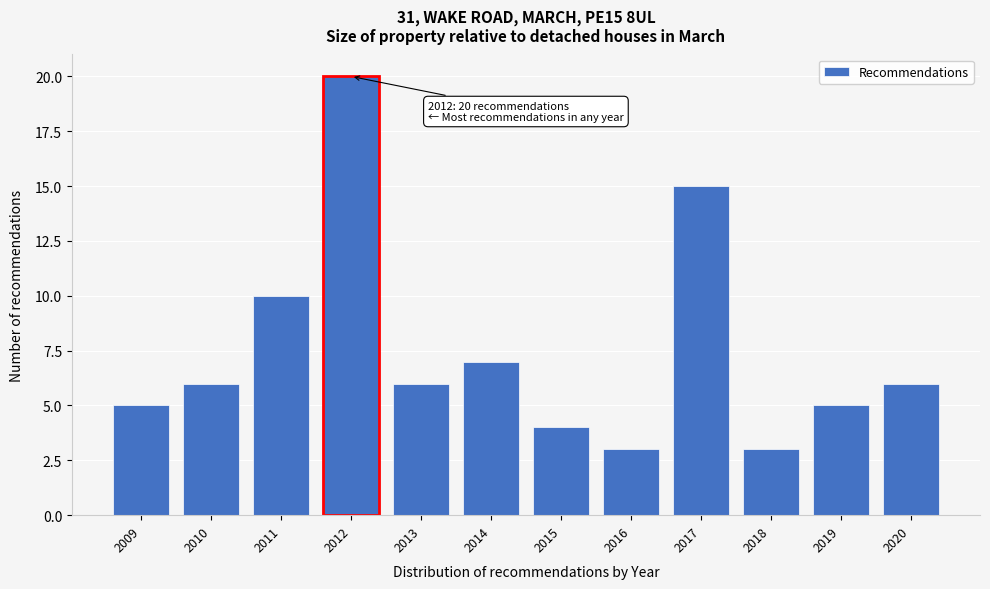

Reading left to right, transcribe all the data shown in this chart.

5	6	10	20	6	7	4	3	15	3	5	6